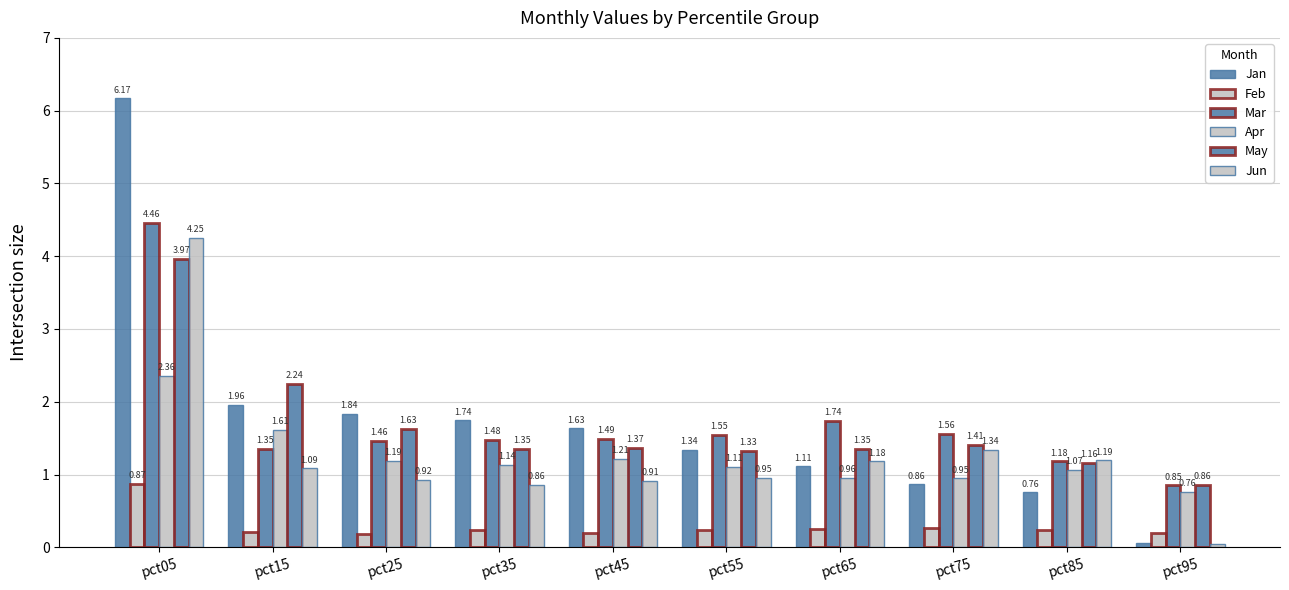

How many groups of bars are there?

10